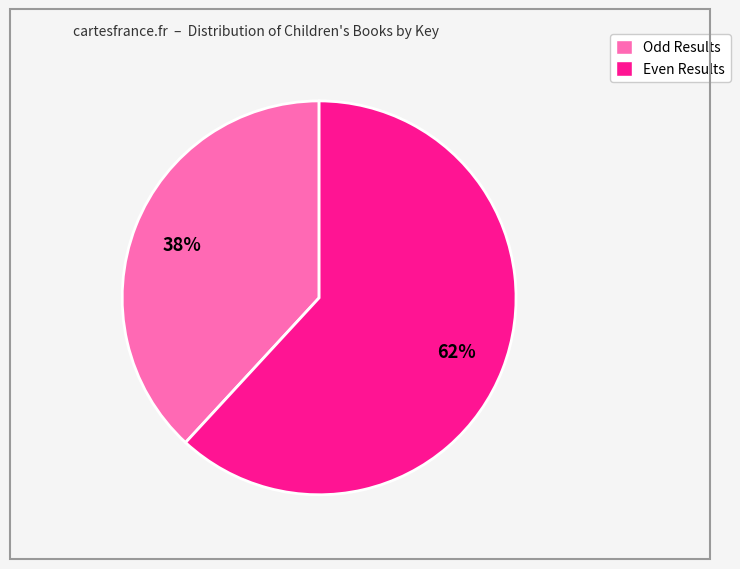

Combined, do Odd Results and Even Results account for over 50%?

Yes